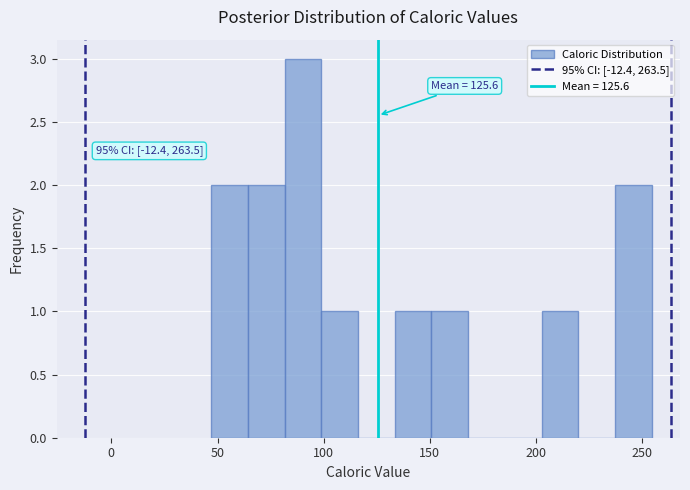

Around what value on the x-axis is the tallest bar? Give the approximate position of its centre, as read against the axis.

90